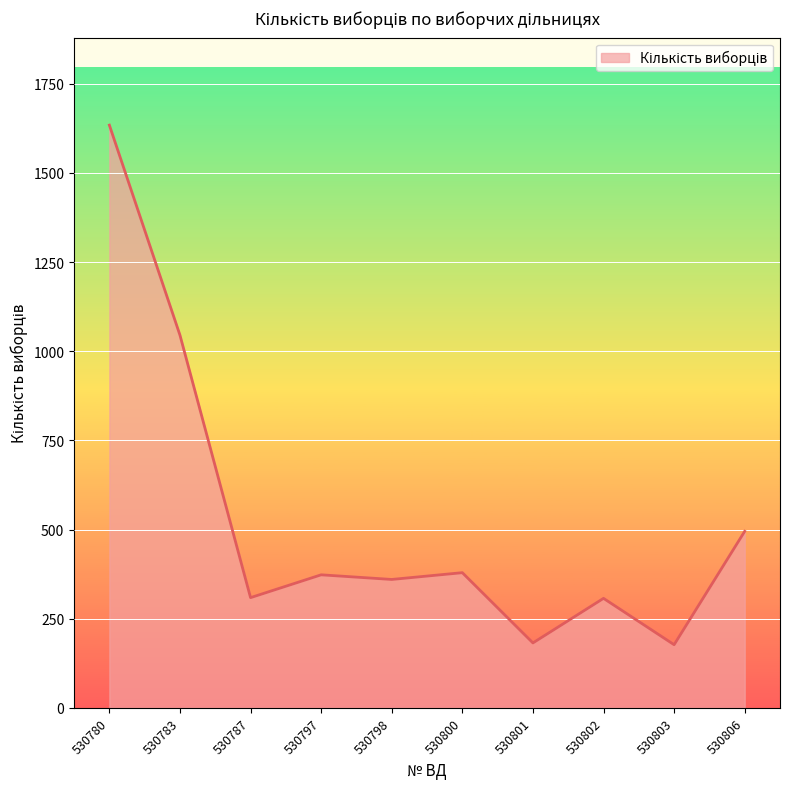

What is the change in value from 530780 to 530801?

-1452